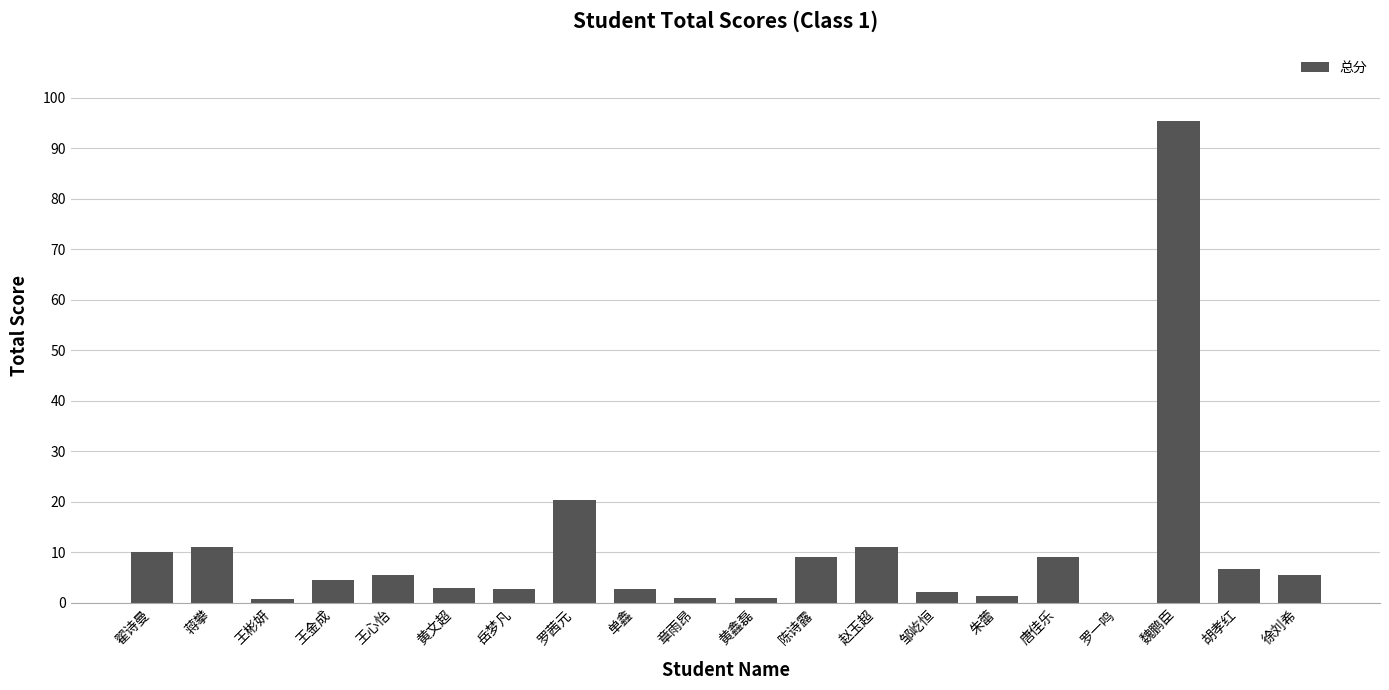

What is the maximum value shown in the chart?

95.5